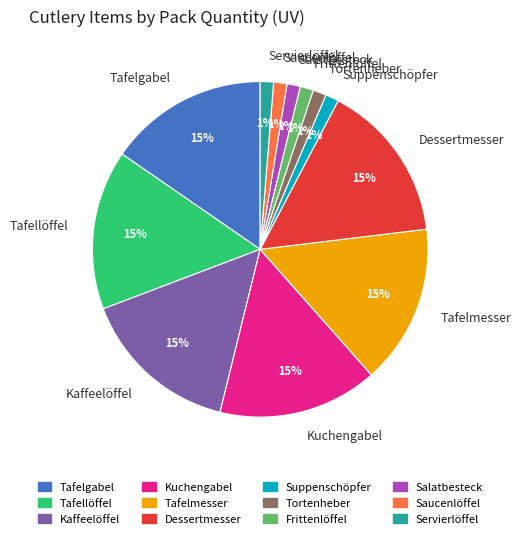

Is the sum of Tafelmesser and Tafellöffel greater than half?

No